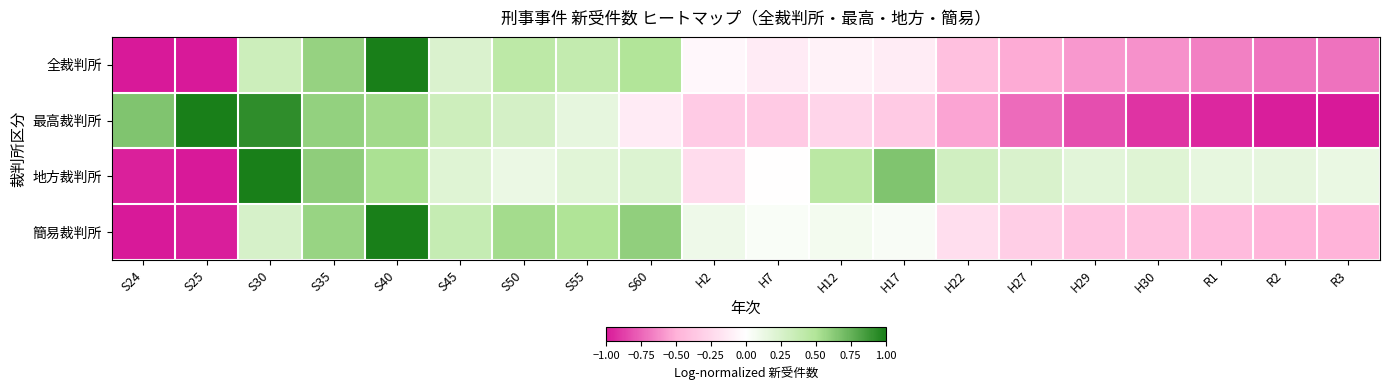

Reading left to right, what are all the values shown in this chart?

全裁判所: S24=-1.0	S25=-1.0	S30=0.3	S35=0.6	S40=1.0	S45=0.2	S50=0.4	S55=0.4	S60=0.5	H2=-0.1	H7=-0.1	H12=-0.1	H17=-0.1	H22=-0.4	H27=-0.5	H29=-0.6	H30=-0.6	R1=-0.7	R2=-0.7	R3=-0.7
最高裁判所: S24=0.7	S25=1.0	S30=0.9	S35=0.6	S40=0.6	S45=0.3	S50=0.3	S55=0.2	S60=-0.1	H2=-0.3	H7=-0.3	H12=-0.3	H17=-0.3	H22=-0.5	H27=-0.7	H29=-0.8	H30=-0.9	R1=-0.9	R2=-1.0	R3=-1.0
地方裁判所: S24=-1.0	S25=-1.0	S30=1.0	S35=0.6	S40=0.5	S45=0.2	S50=0.1	S55=0.2	S60=0.2	H2=-0.2	H7=-0.0	H12=0.4	H17=0.7	H22=0.3	H27=0.2	H29=0.2	H30=0.2	R1=0.1	R2=0.2	R3=0.1
簡易裁判所: S24=-1.0	S25=-1.0	S30=0.3	S35=0.6	S40=1.0	S45=0.4	S50=0.5	S55=0.5	S60=0.6	H2=0.1	H7=0.0	H12=0.1	H17=0.0	H22=-0.2	H27=-0.3	H29=-0.4	H30=-0.4	R1=-0.4	R2=-0.5	R3=-0.5